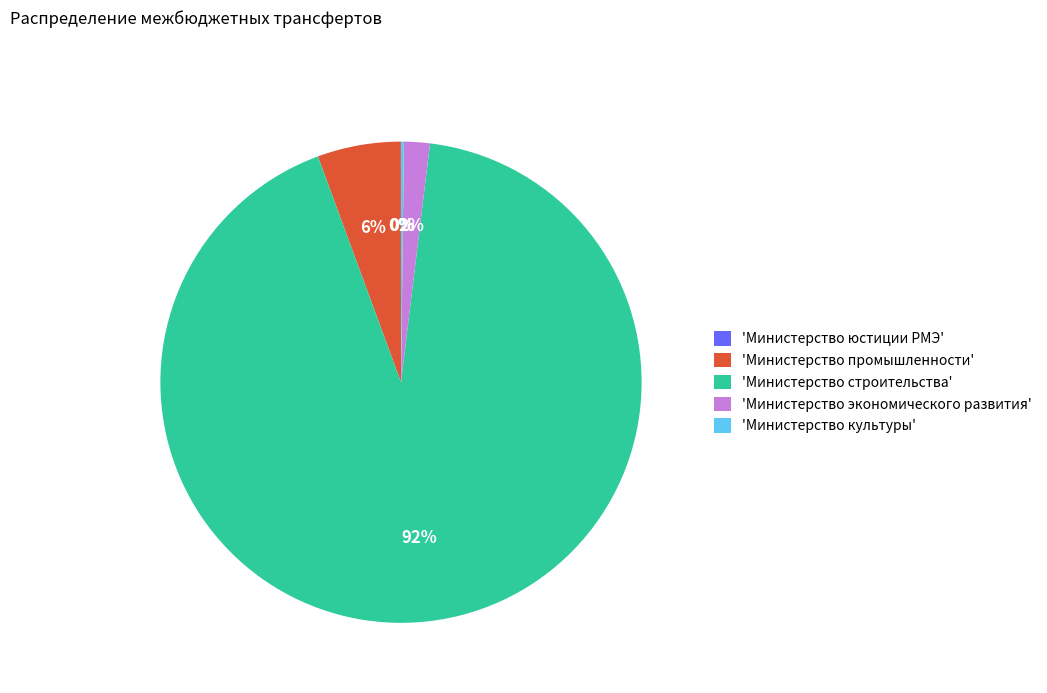

To the nearest percent, what is the average slice percentage?

20%